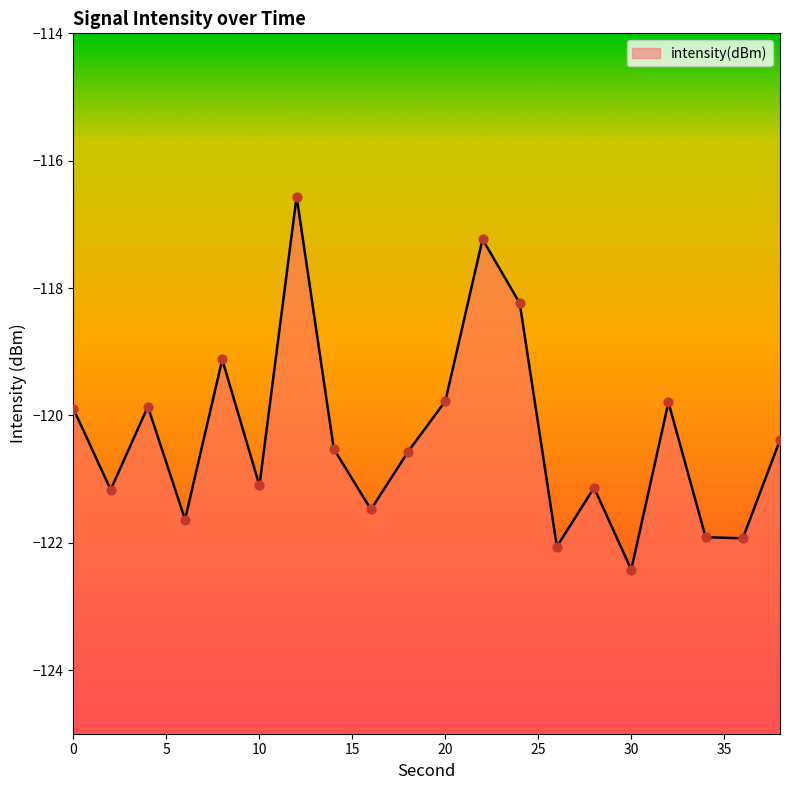

What is the change in value from 18 to 30?

-1.9